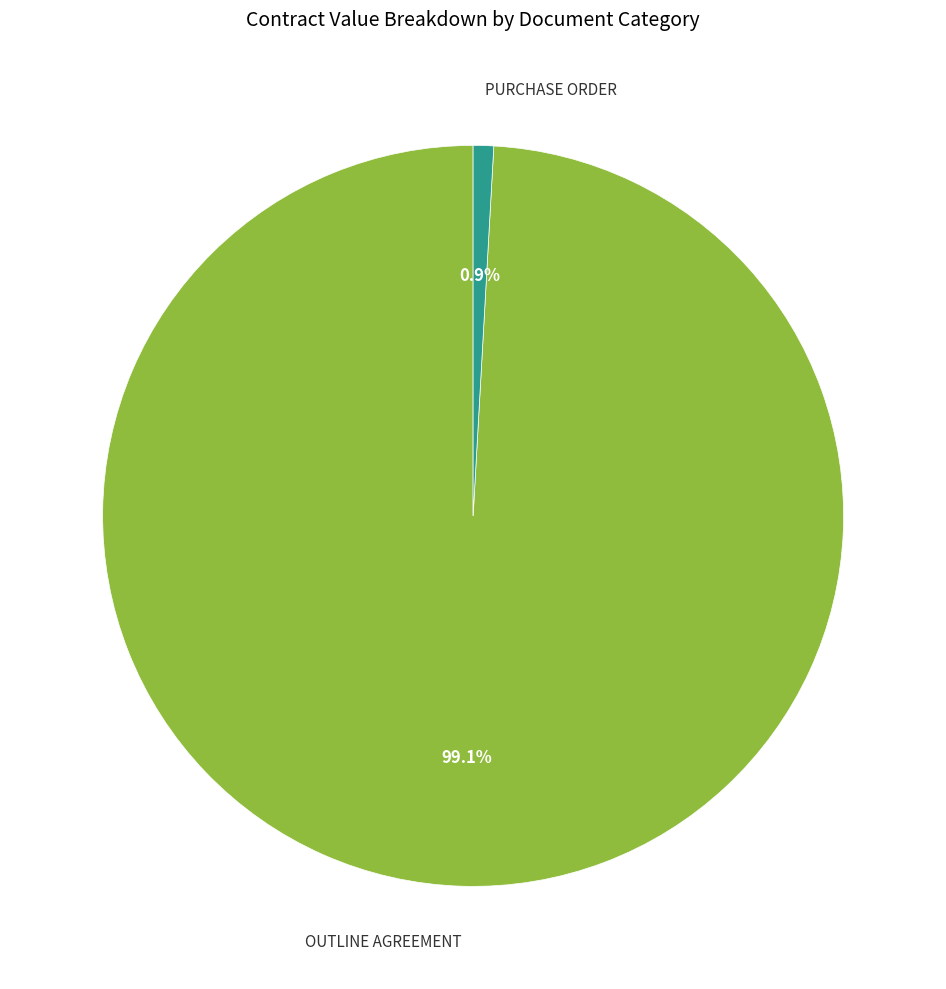

Does any single category account for the majority?

Yes